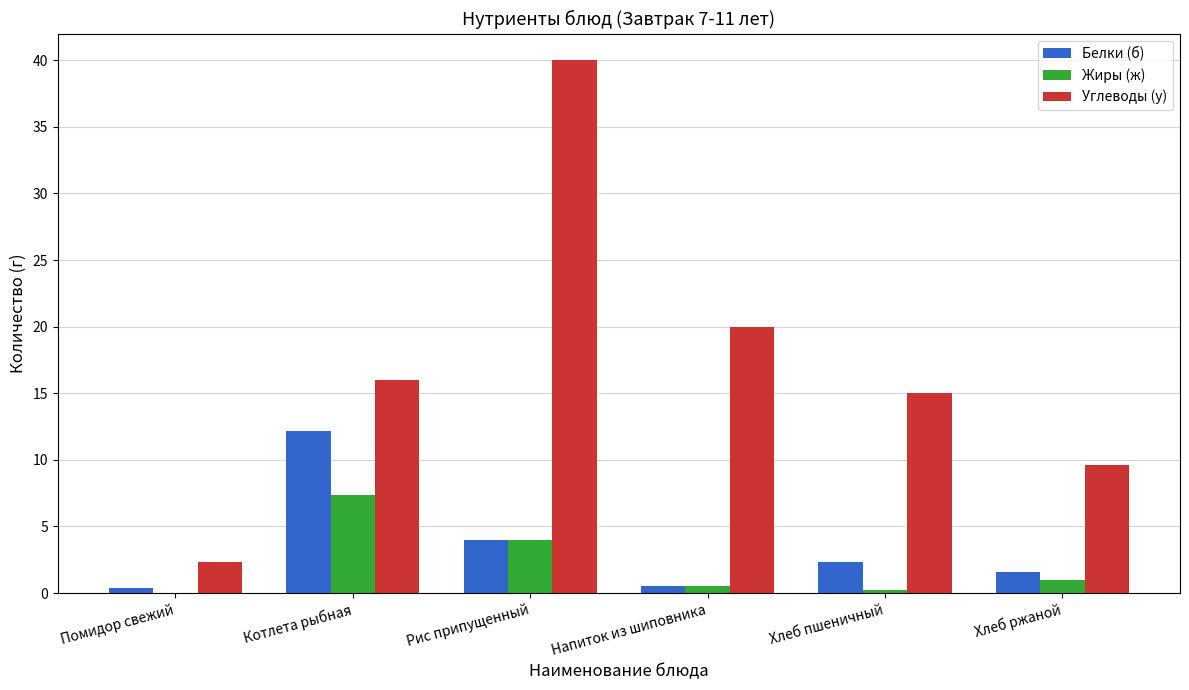

What is the maximum value shown in the chart?

40.0